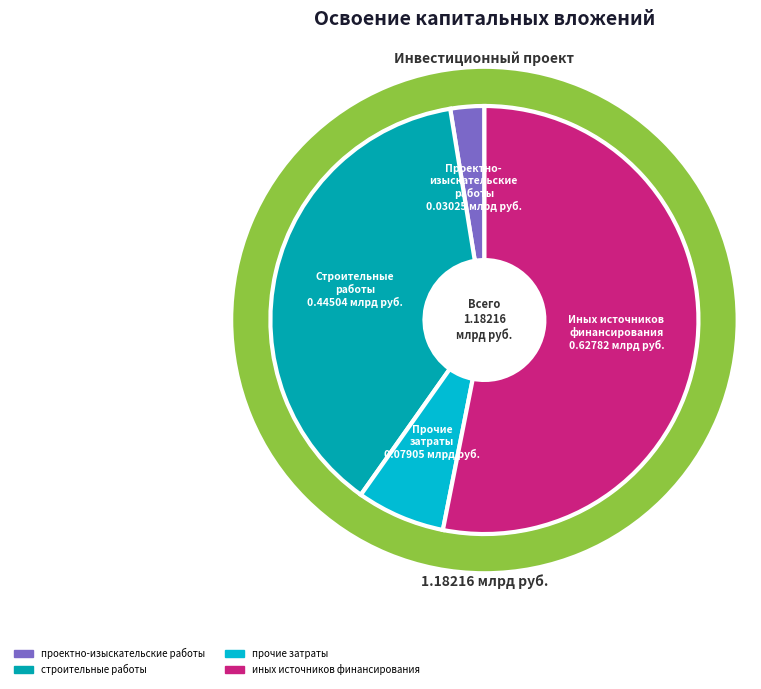

To the nearest percent, what is the difference between the largest and smallest slice percentages?

51%